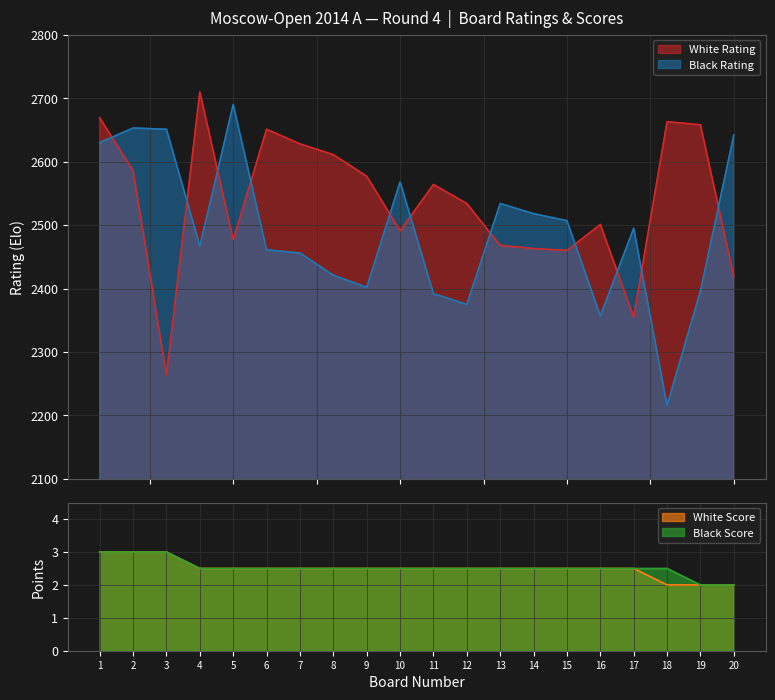

Rank the categories by Black Rating value from highest to lowest.

5, 2, 3, 20, 1, 10, 13, 14, 15, 17, 4, 6, 7, 8, 9, 19, 11, 12, 16, 18